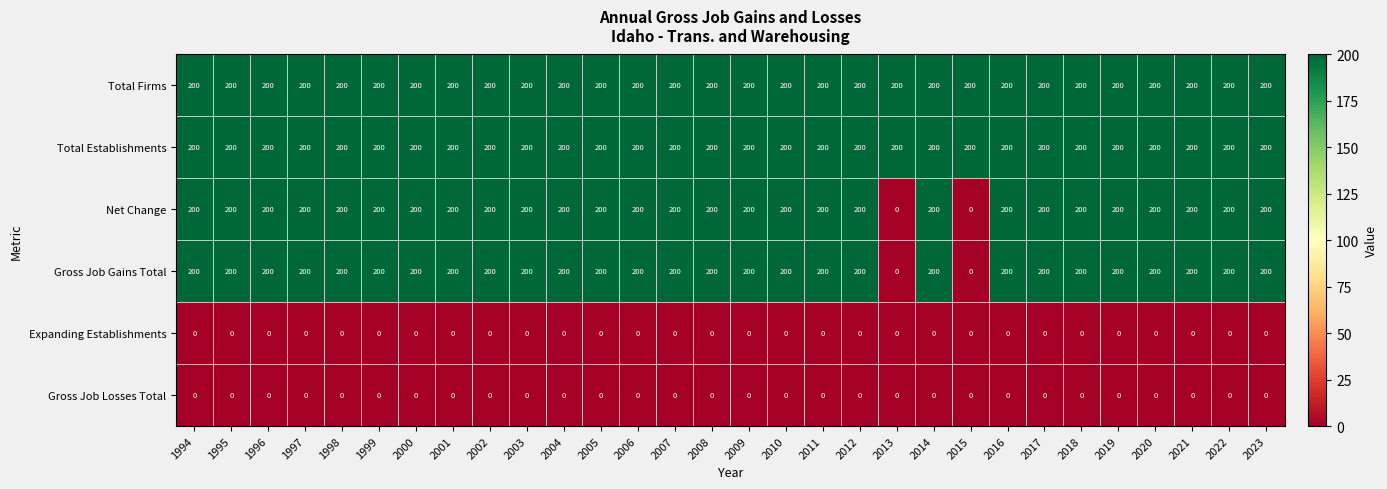

What is the difference between the highest and lowest values at 2018?

200